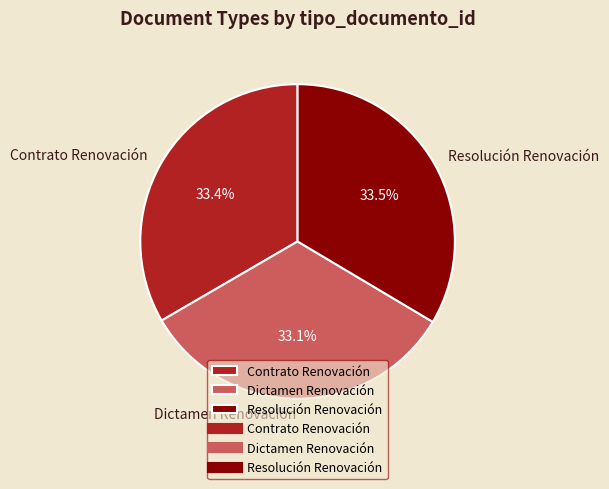

How many segments does this pie chart have?

3